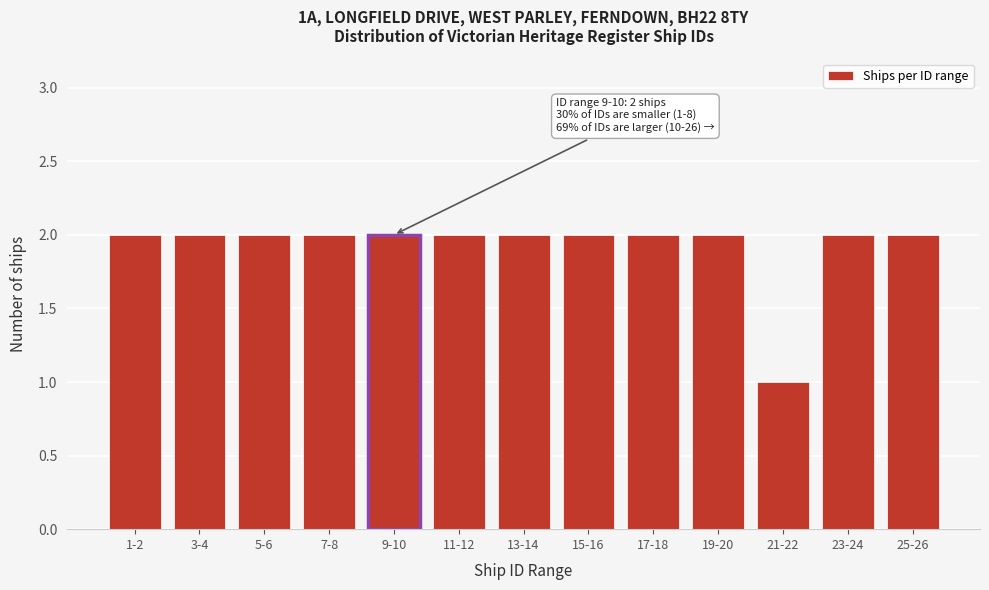

Reading left to right, transcribe all the data shown in this chart.

1-2=2	3-4=2	5-6=2	7-8=2	9-10=2	11-12=2	13-14=2	15-16=2	17-18=2	19-20=2	21-22=1	23-24=2	25-26=2